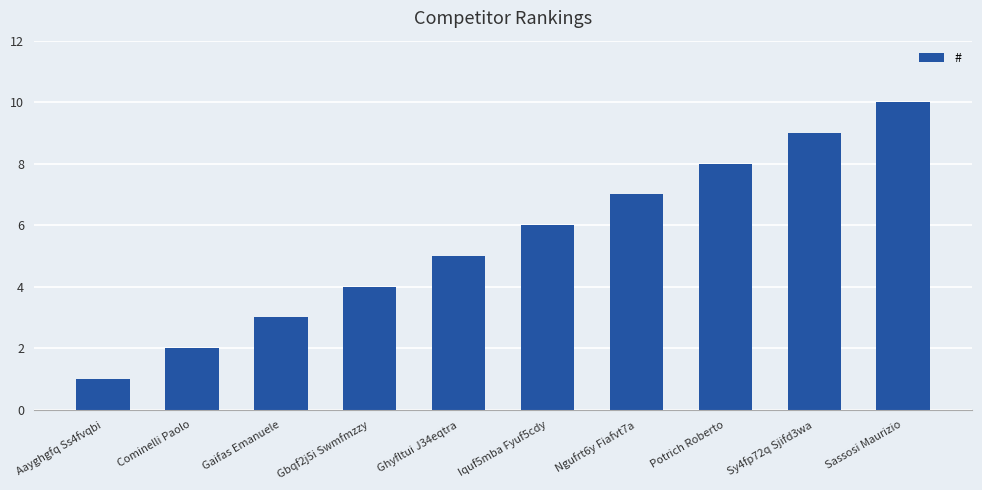

Reading left to right, what are all the values shown in this chart?

1	2	3	4	5	6	7	8	9	10